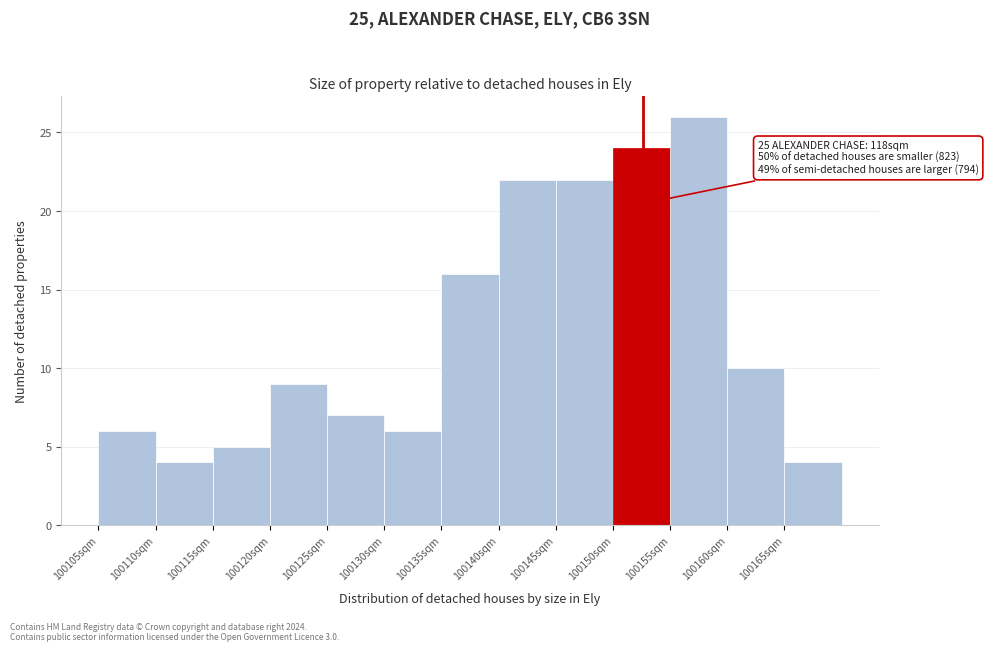

Which range on the x-axis has the tallest bar?

100155 to 100160